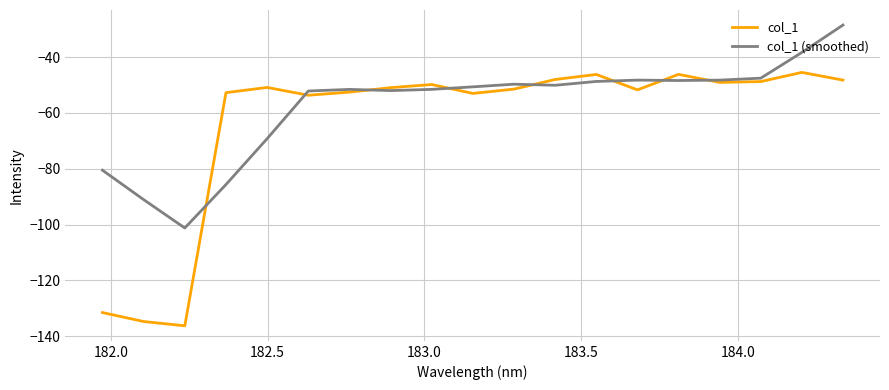

What is the average value of the col_1 (smoothed) series?

-57.5